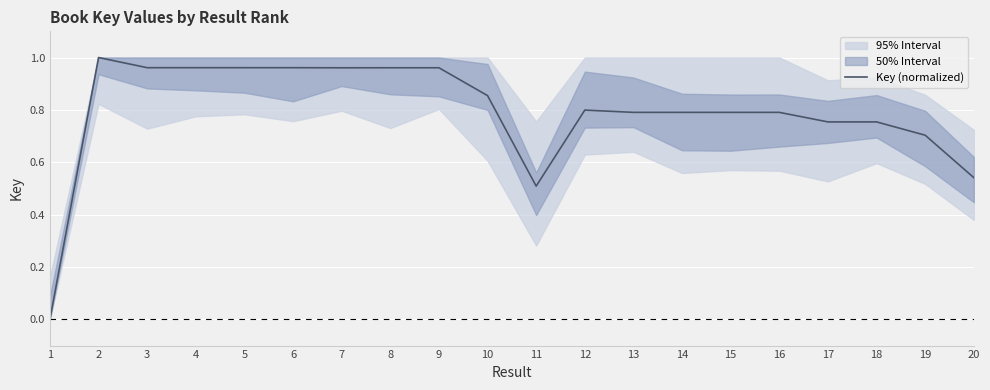

Is it true that the value at 2 is 1.0?

True